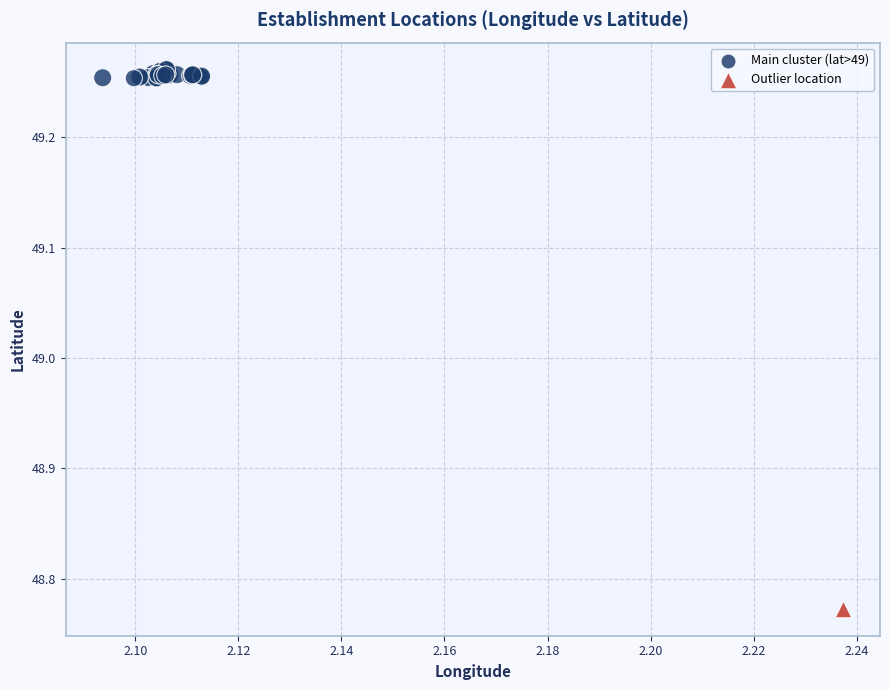

What are all the series names shown in the legend?

Main cluster (lat>49), Outlier location